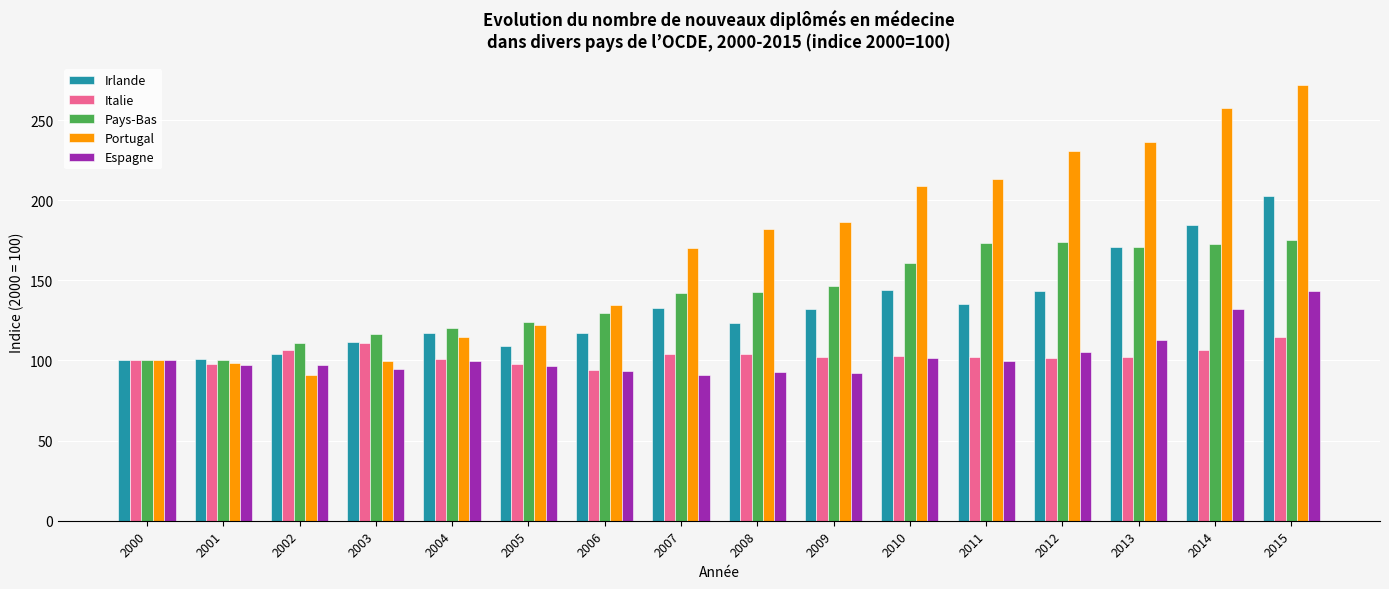

What is the total value across all series at 2007?

640.7